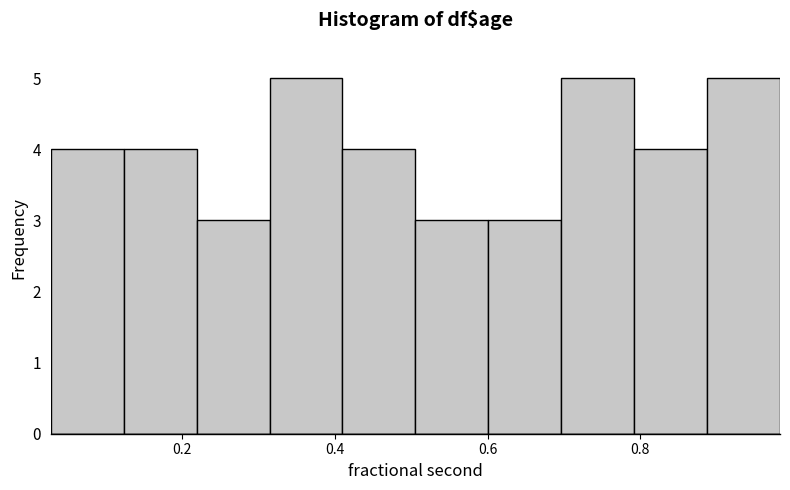

Reading left to right, transcribe this chart: for each bar, give the range it covers on the x-axis and its height. Neither the bar edges nor the heights are printed on the chart, so give them approximately, as read against the axes.

0.02 to 0.12: 4
0.12 to 0.22: 4
0.22 to 0.32: 3
0.32 to 0.40: 5
0.40 to 0.50: 4
0.50 to 0.60: 3
0.60 to 0.70: 3
0.70 to 0.80: 5
0.80 to 0.88: 4
0.88 to 0.98: 5